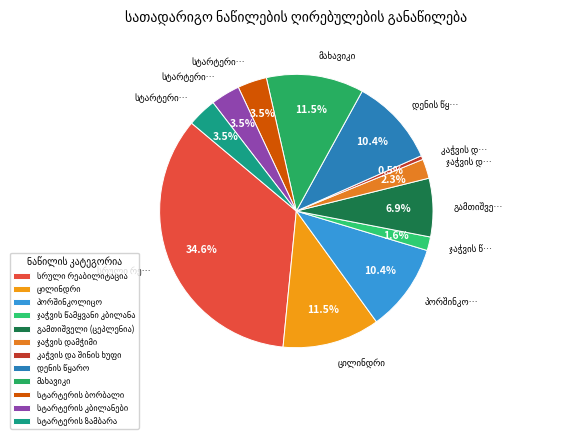

What percentage is the ცილინდრი slice, to the nearest percent?

12%